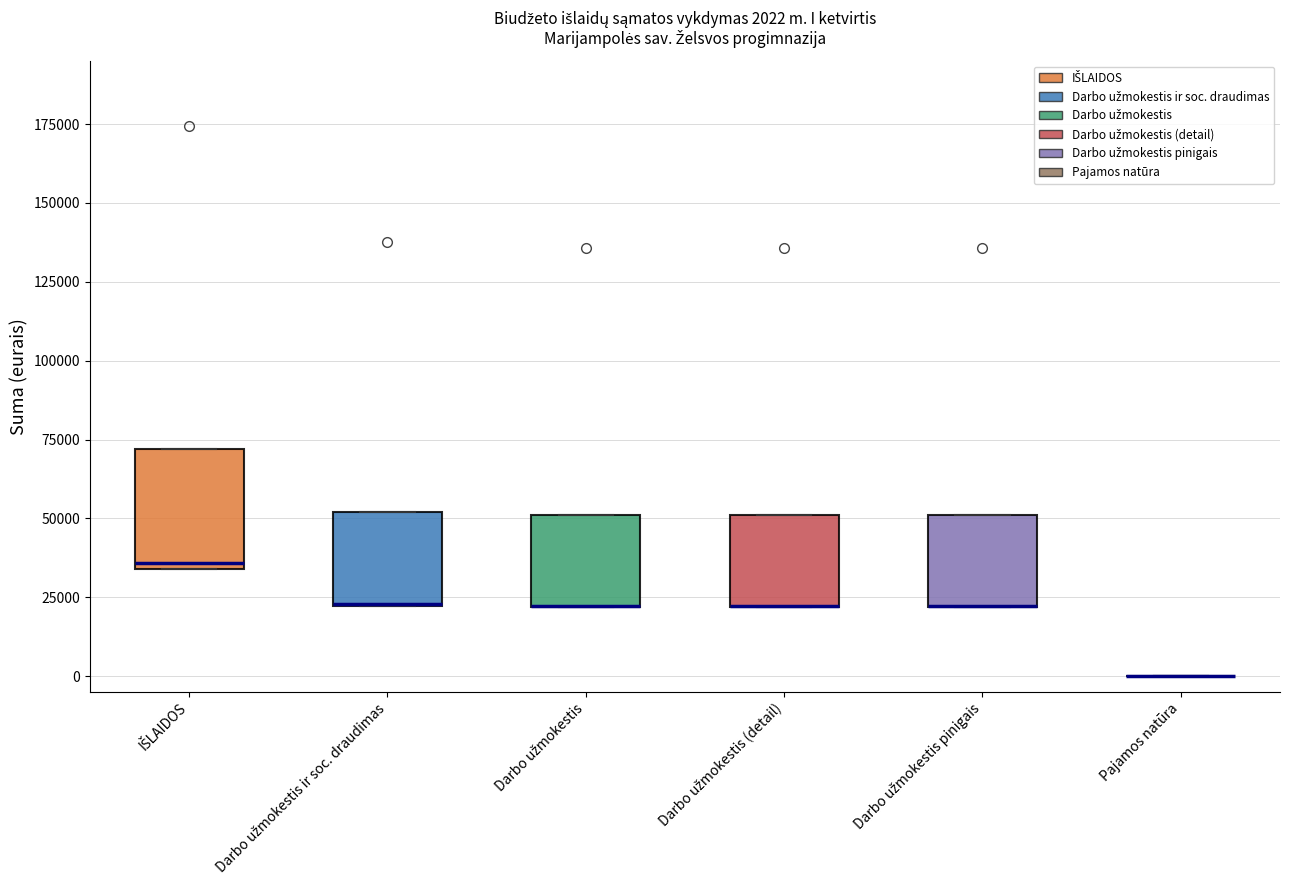

Comparing the boxes themselves (not the whiskers), which one is the tallest?

IŠLAIDOS